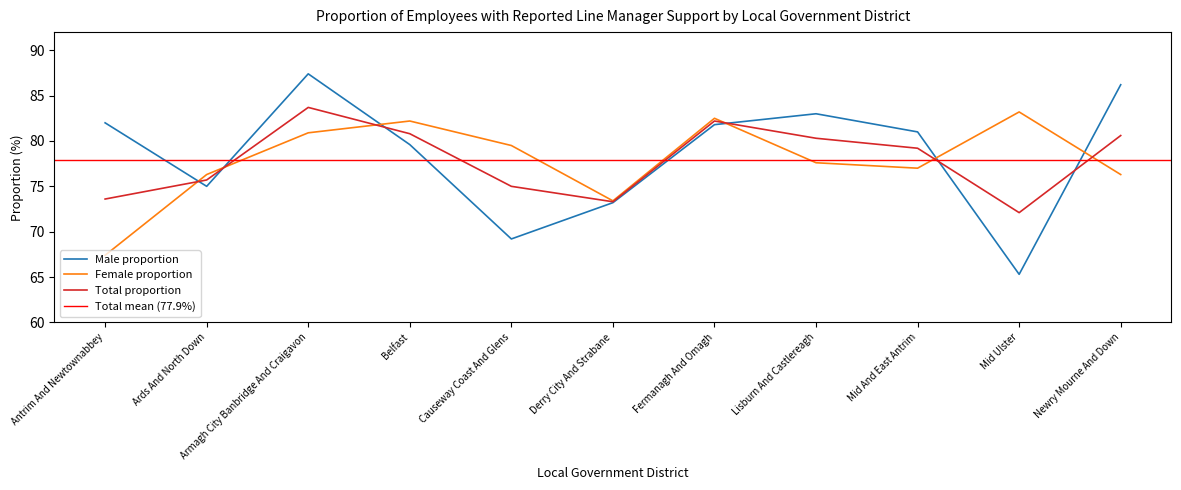

Is this an area chart (filled region under the line)?

No